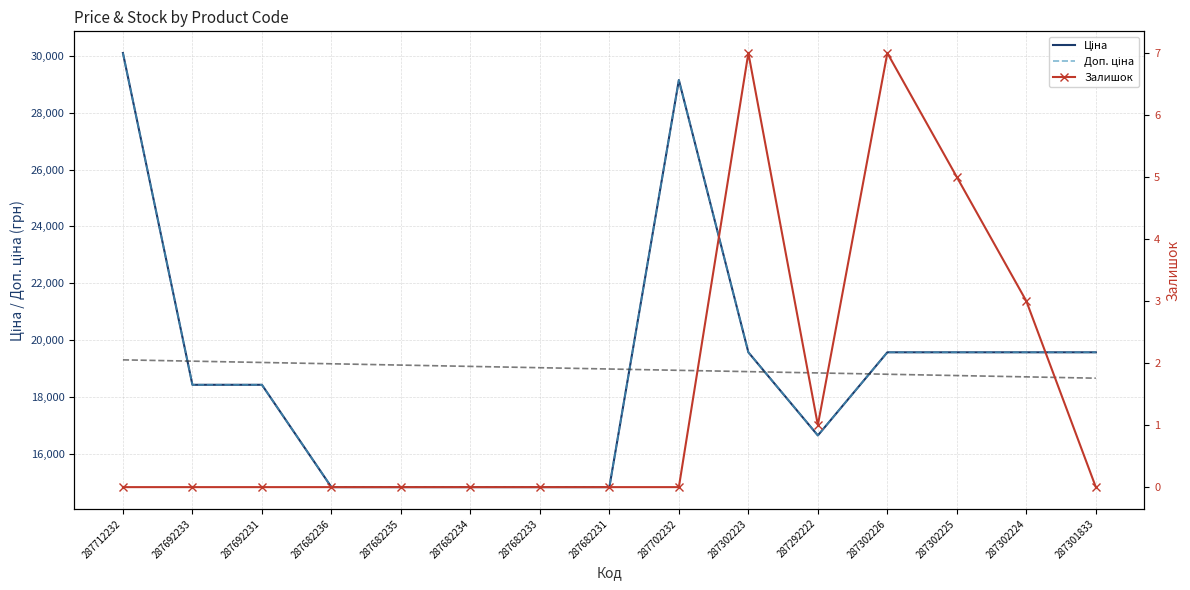

Is this an area chart (filled region under the line)?

No